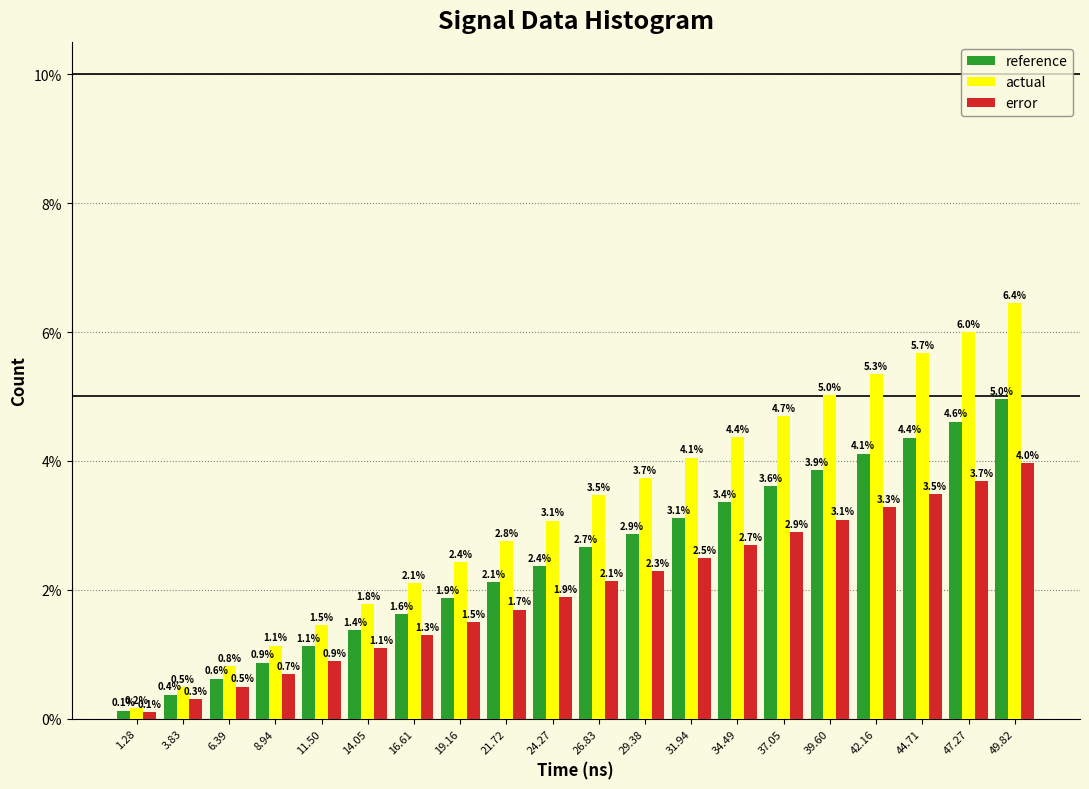

Reading left to right, transcribe all the data shown in this chart.

reference: 1.28=0.1	3.83=0.4	6.39=0.6	8.94=0.9	11.50=1.1	14.05=1.4	16.61=1.6	19.16=1.9	21.72=2.1	24.27=2.4	26.83=2.7	29.38=2.9	31.94=3.1	34.49=3.4	37.05=3.6	39.60=3.9	42.16=4.1	44.71=4.4	47.27=4.6	49.82=5.0
actual: 1.28=0.2	3.83=0.5	6.39=0.8	8.94=1.1	11.50=1.5	14.05=1.8	16.61=2.1	19.16=2.4	21.72=2.8	24.27=3.1	26.83=3.5	29.38=3.7	31.94=4.1	34.49=4.4	37.05=4.7	39.60=5.0	42.16=5.3	44.71=5.7	47.27=6.0	49.82=6.4
error: 1.28=0.1	3.83=0.3	6.39=0.5	8.94=0.7	11.50=0.9	14.05=1.1	16.61=1.3	19.16=1.5	21.72=1.7	24.27=1.9	26.83=2.1	29.38=2.3	31.94=2.5	34.49=2.7	37.05=2.9	39.60=3.1	42.16=3.3	44.71=3.5	47.27=3.7	49.82=4.0